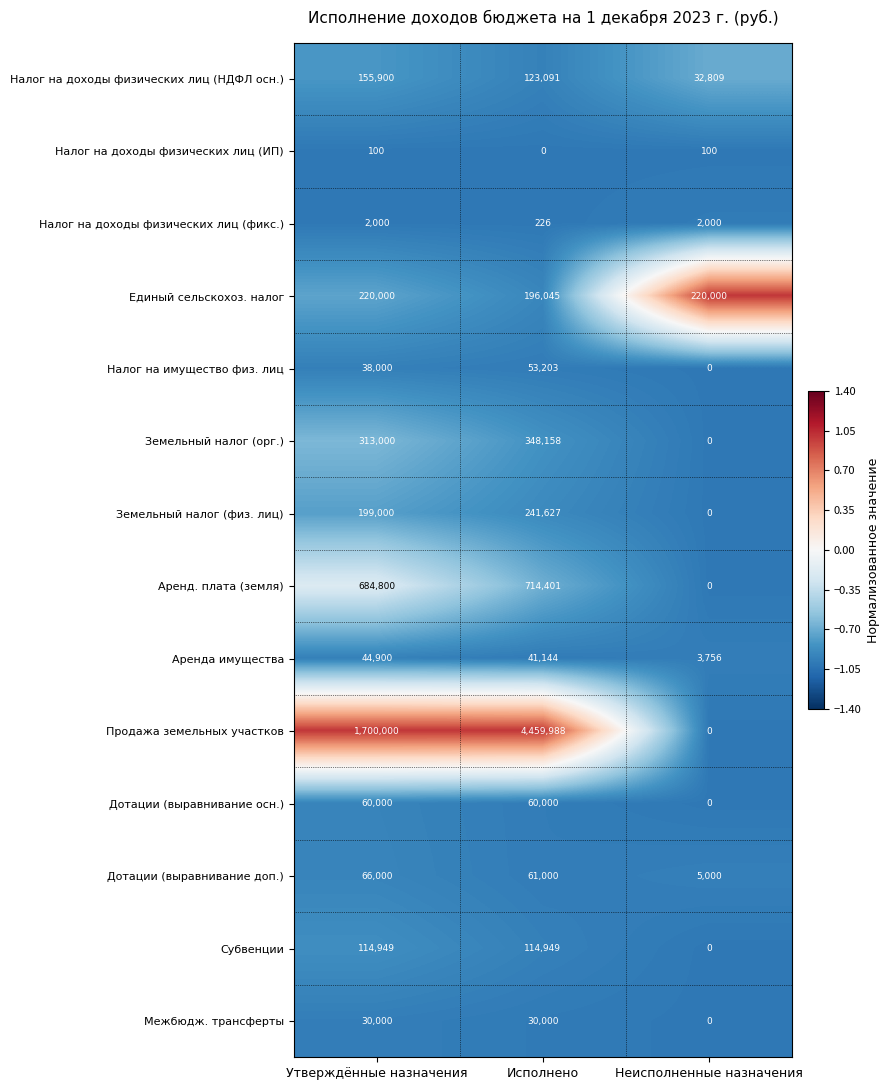

What is the approximate value of Земельный налог (орг.) at Утверждённые назначения, to the nearest 100?

313000